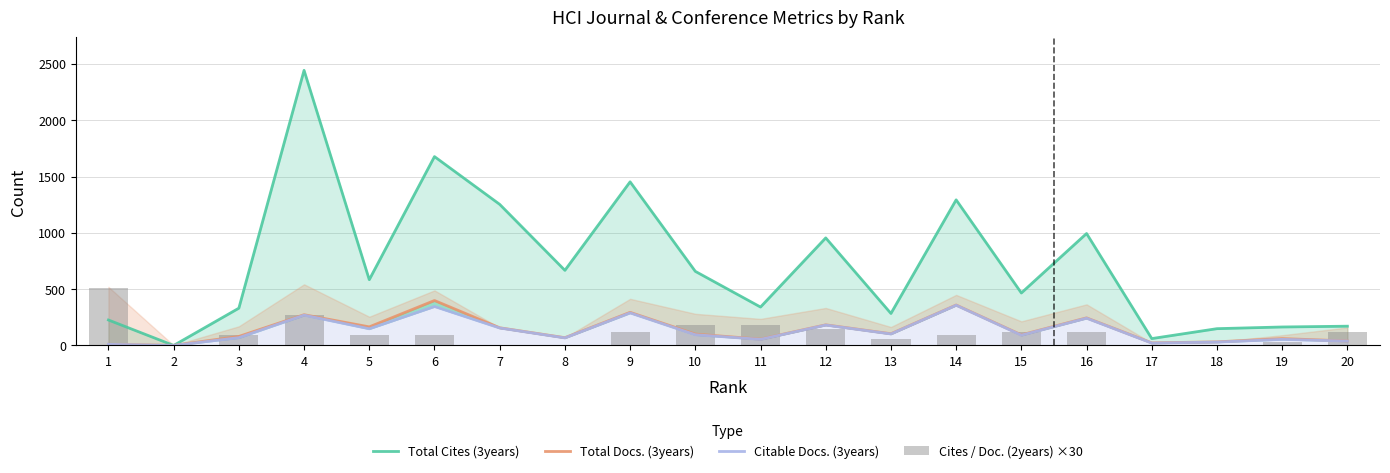

At how many categories does at least one series exceed 493?

11